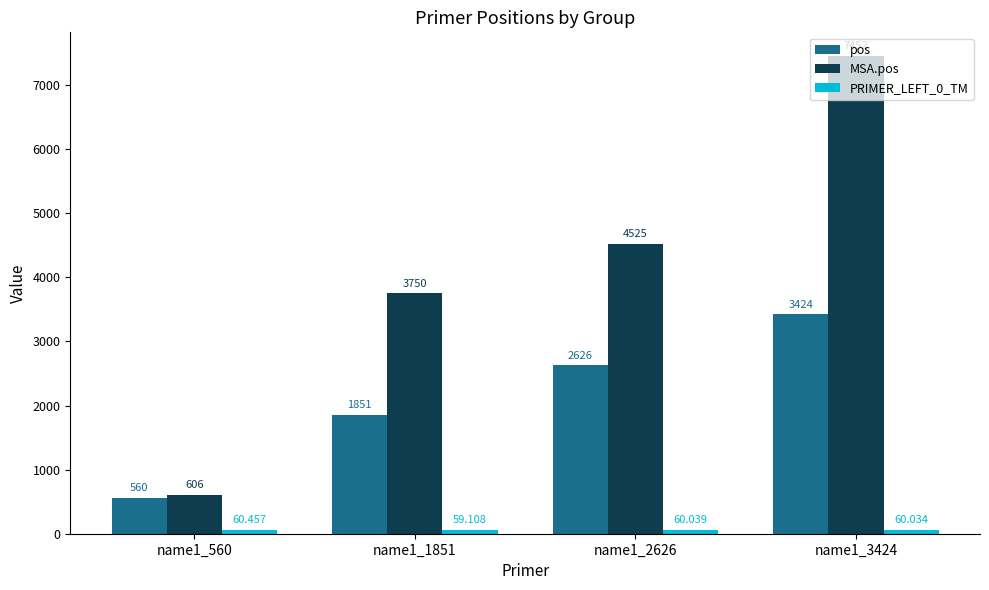

Which series has the largest range (max minus min)?

MSA.pos